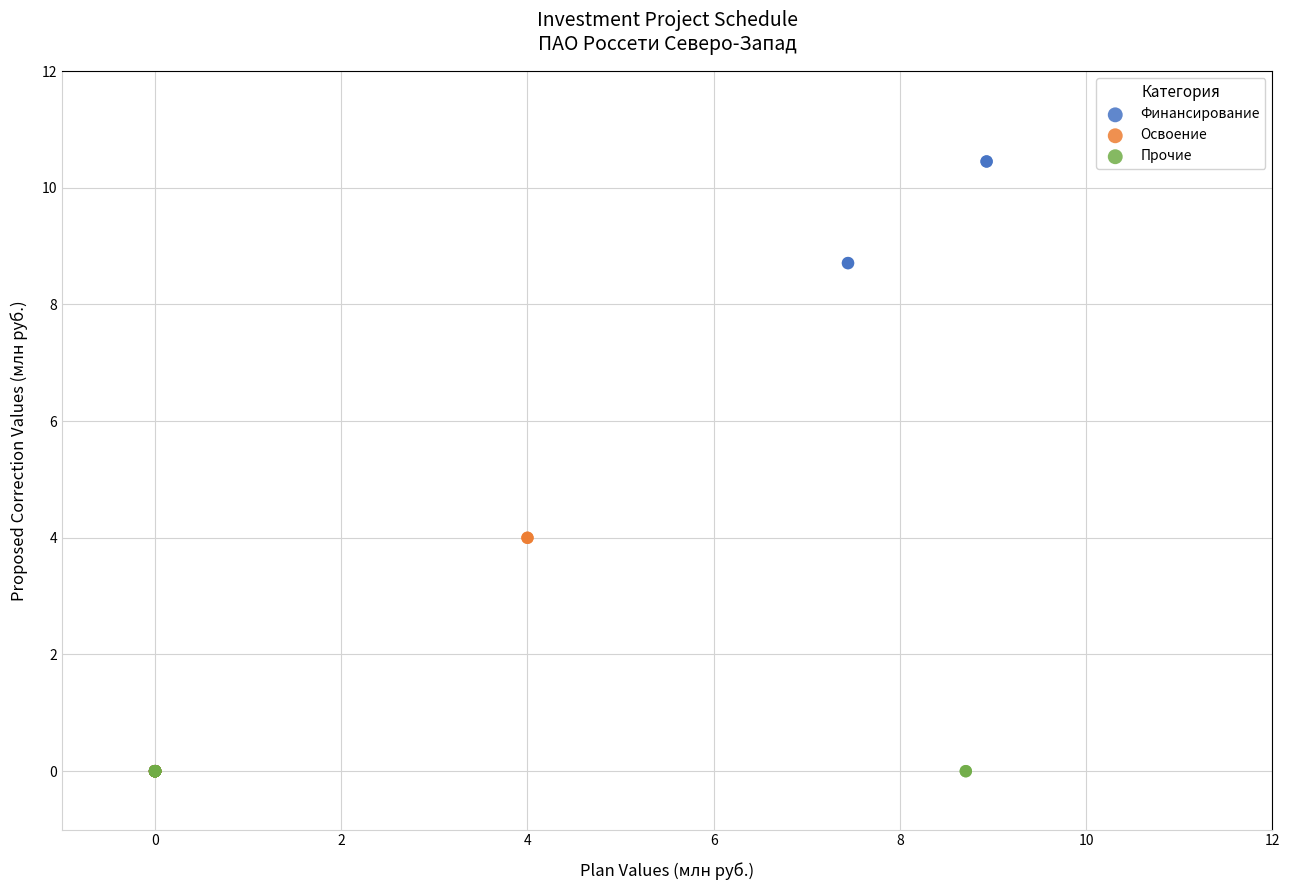

Which series has the widest spread of Y values?

Финансирование